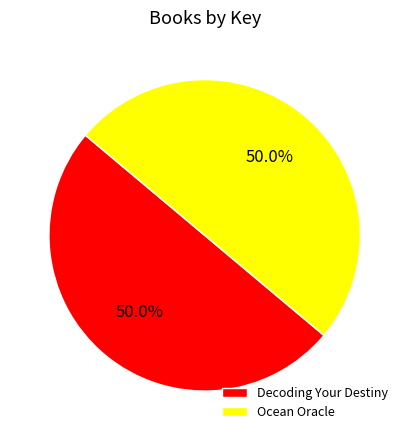

What percentage is the Ocean Oracle slice, to the nearest percent?

50%